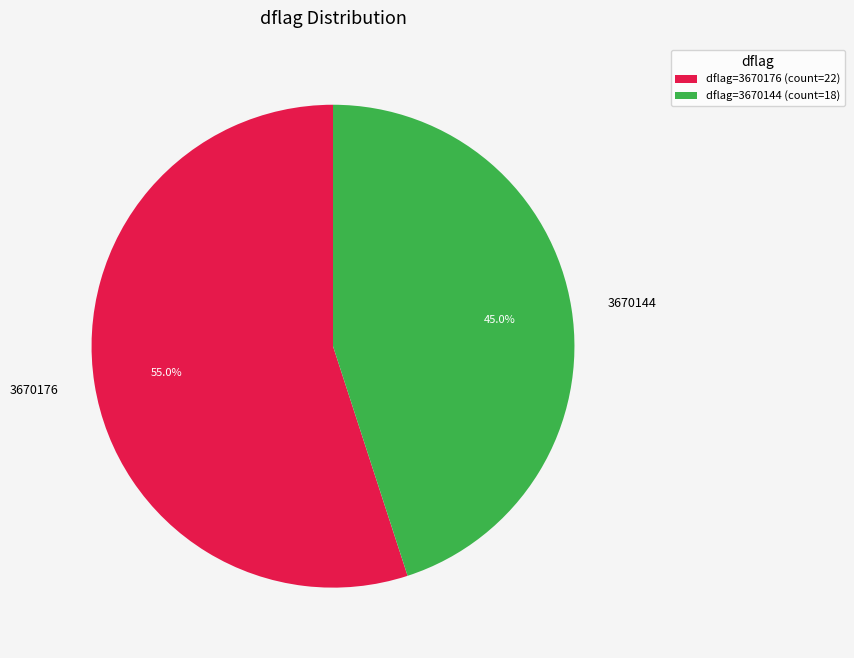

What is the total percentage of 3670144 and 3670176?

100.0%